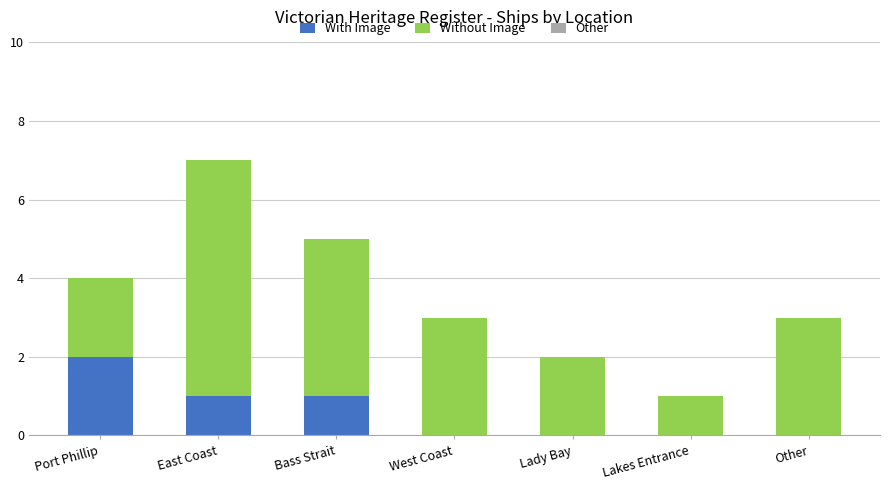

The With Image series shows -1 at Lakes Entrance. True or false?

False